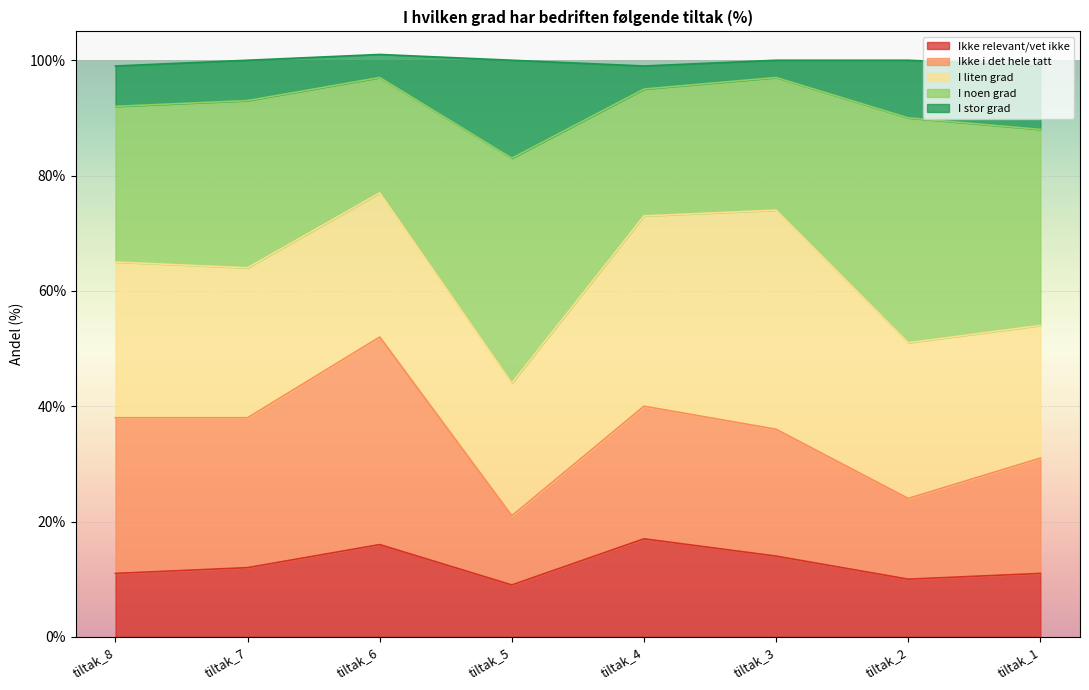

The value of Ikke relevant/vet ikke at tiltak_7 is 12. True or false?

True